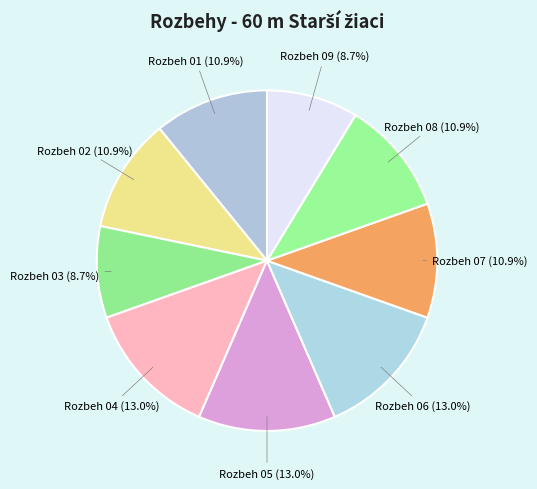

Is there a majority slice in this chart?

No